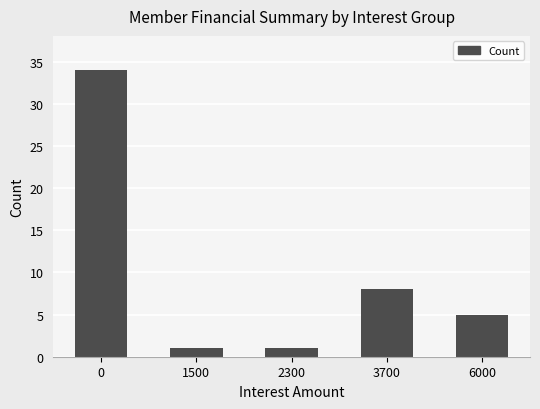

Where is the data nearest to the value 17?

3700